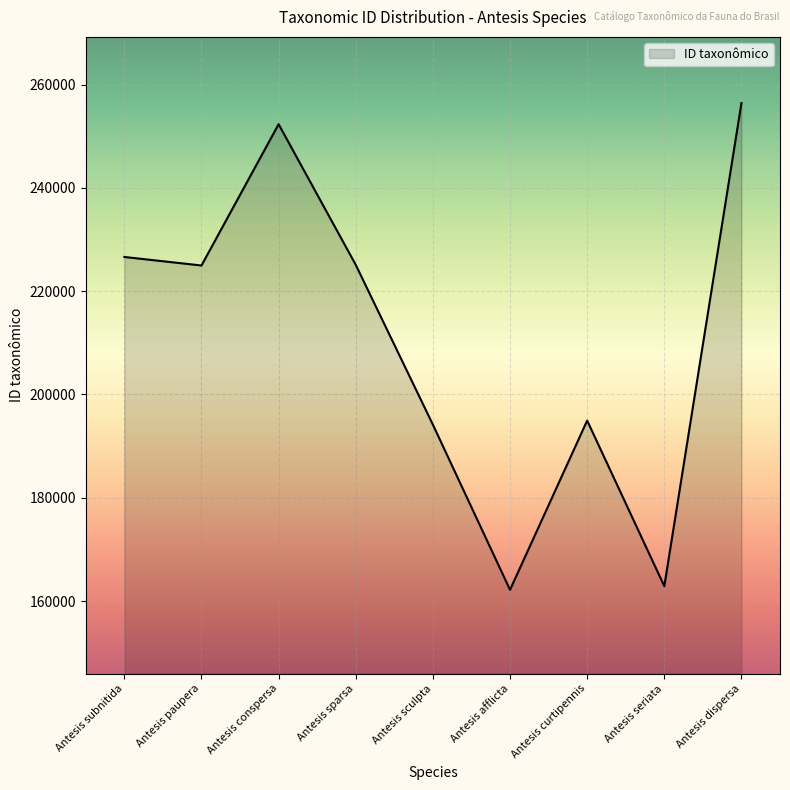

Which has a higher value, Antesis conspersa or Antesis curtipennis?

Antesis conspersa